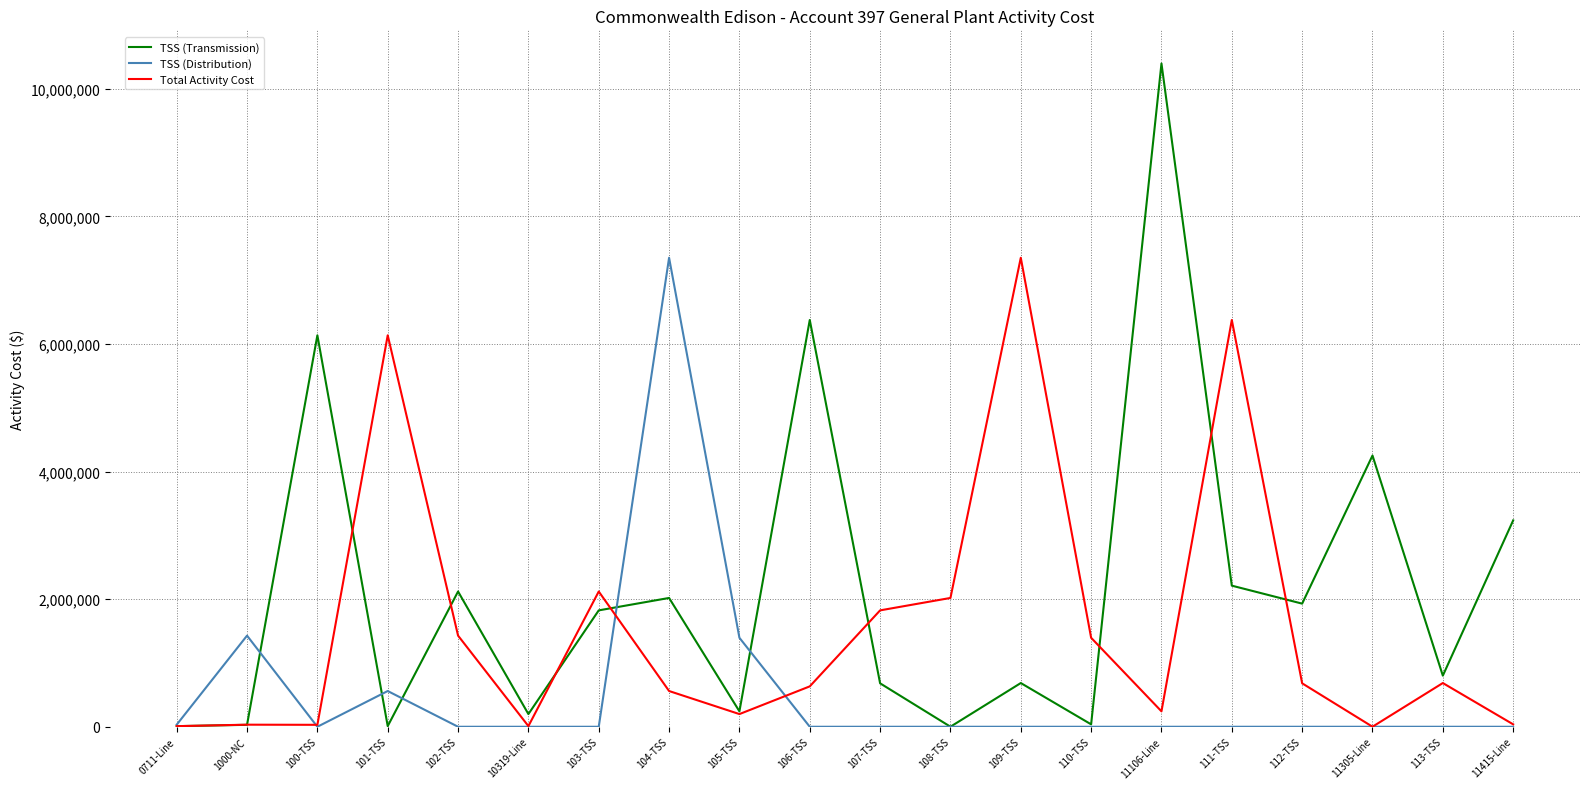

What is the difference between the second highest and minimum values in the Total Activity Cost series?

6376523.2